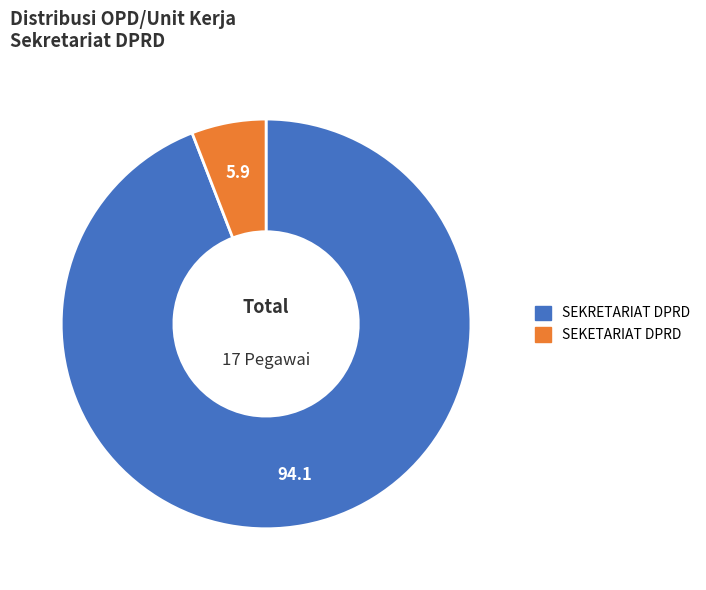

Which has a higher value, SEKETARIAT DPRD or SEKRETARIAT DPRD?

SEKRETARIAT DPRD